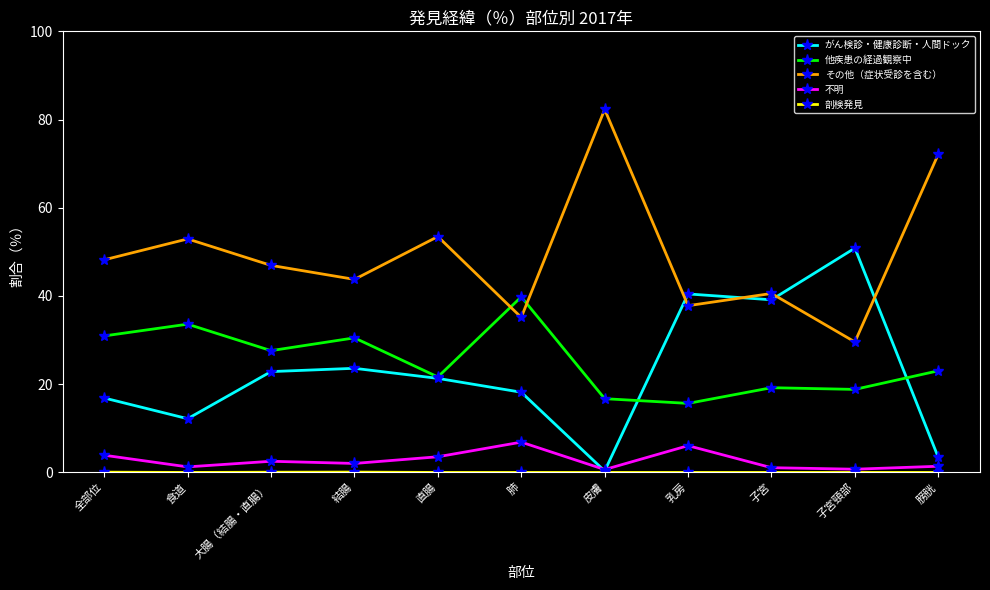

What position from the right is 子宮?

3